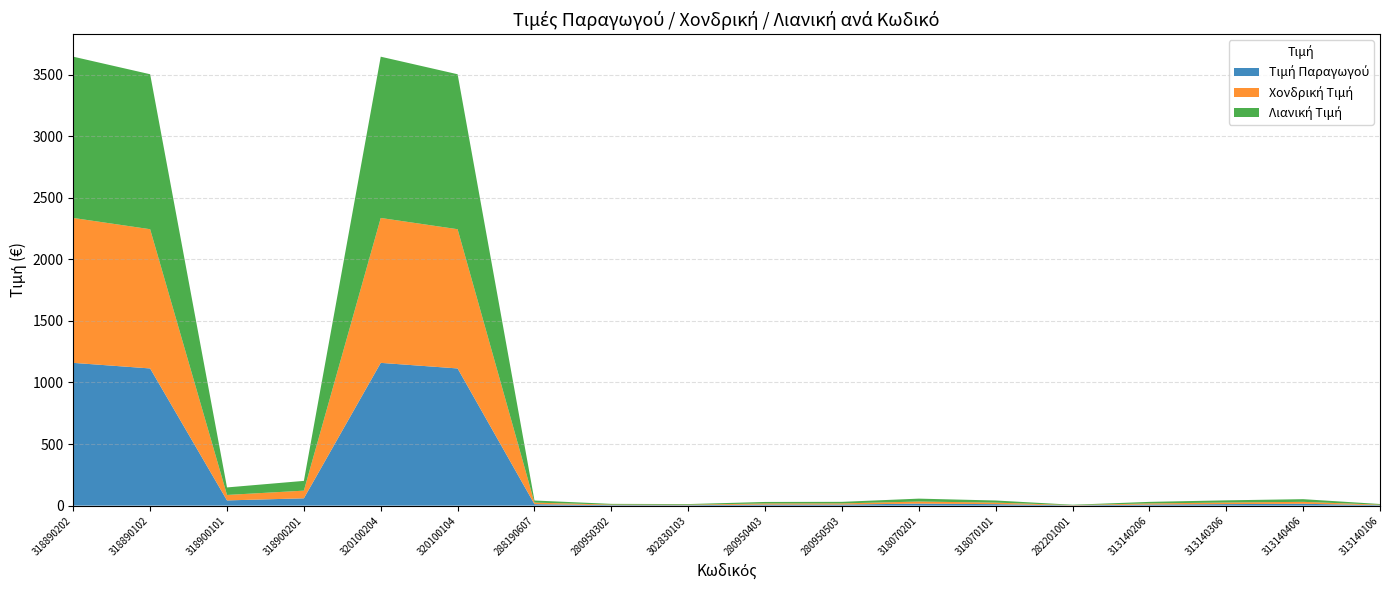

Reading right to left, list all the values displayed in this chart.

Τιμή Παραγωγού: 3.7	15.0	12.3	8.7	2.0	11.9	16.2	8.8	8.5	3.6	4.0	11.9	1114.0	1159.3	59.4	42.3	1114.0	1159.3
Χονδρική Τιμή: 3.9	15.7	12.9	9.1	2.1	12.5	17.0	9.2	8.9	3.8	4.2	12.4	1130.7	1176.7	62.3	44.4	1130.7	1176.7
Λιανική Τιμή: 5.4	21.6	17.7	12.6	3.0	17.2	23.4	12.7	12.3	5.2	5.8	17.2	1258.4	1309.7	79.2	61.1	1258.4	1309.7